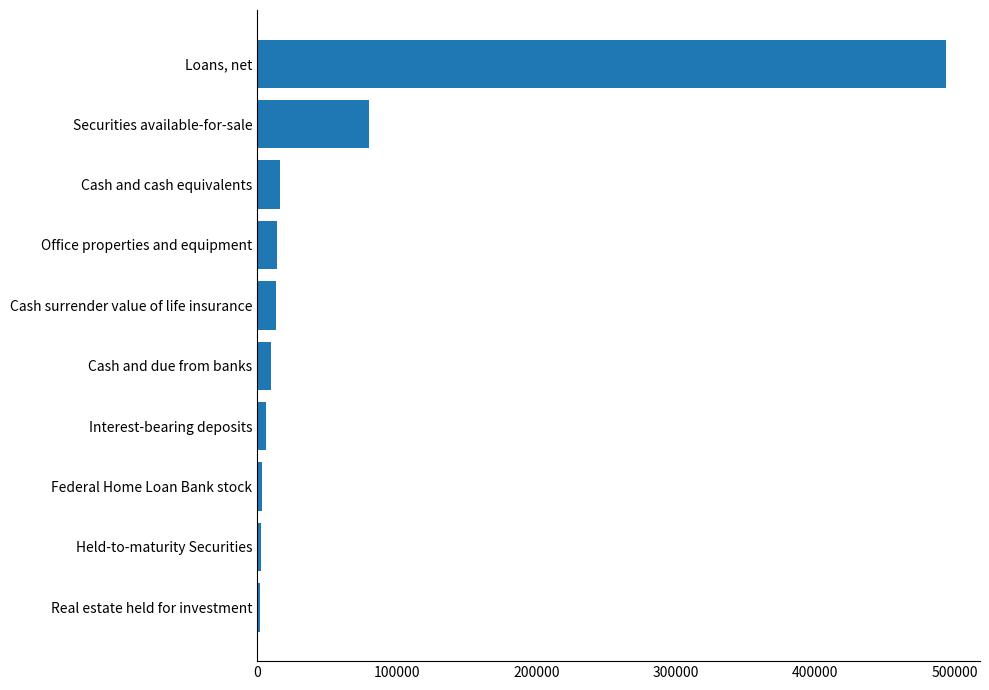

Where is the data nearest to the value 247736?

Securities available-for-sale